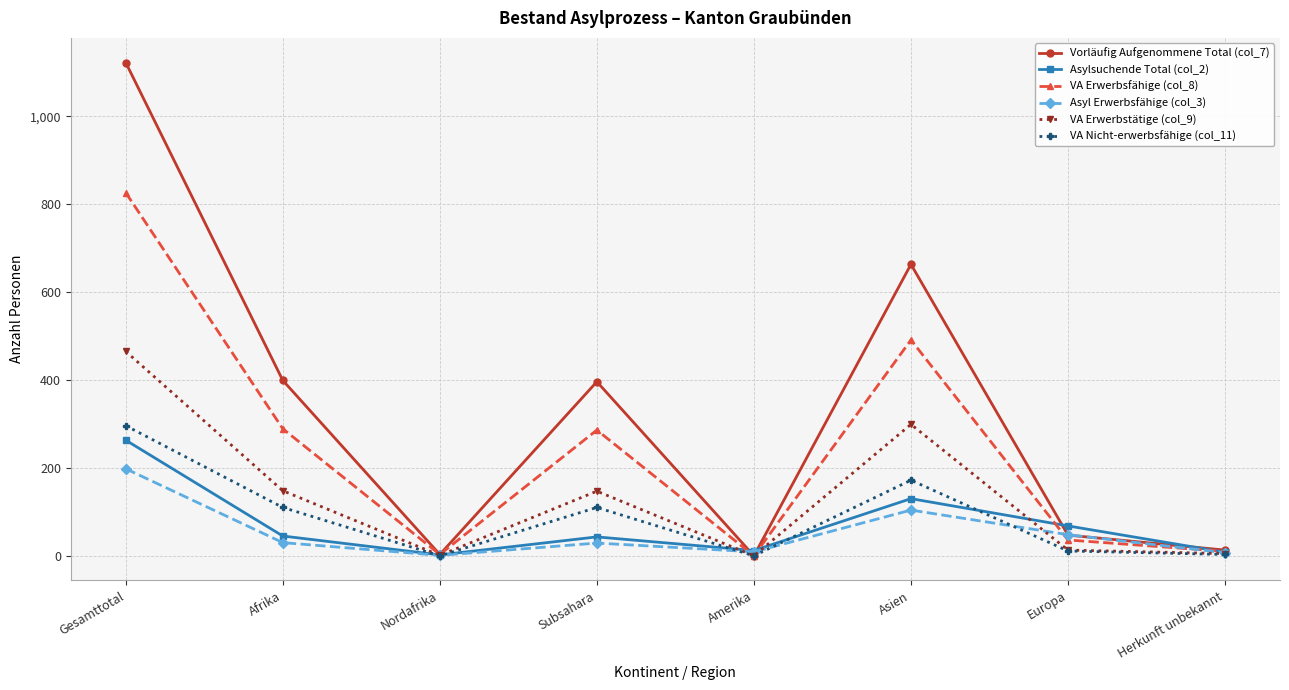

At which label is VA Erwerbstätige (col_9) closest to 232?

Asien